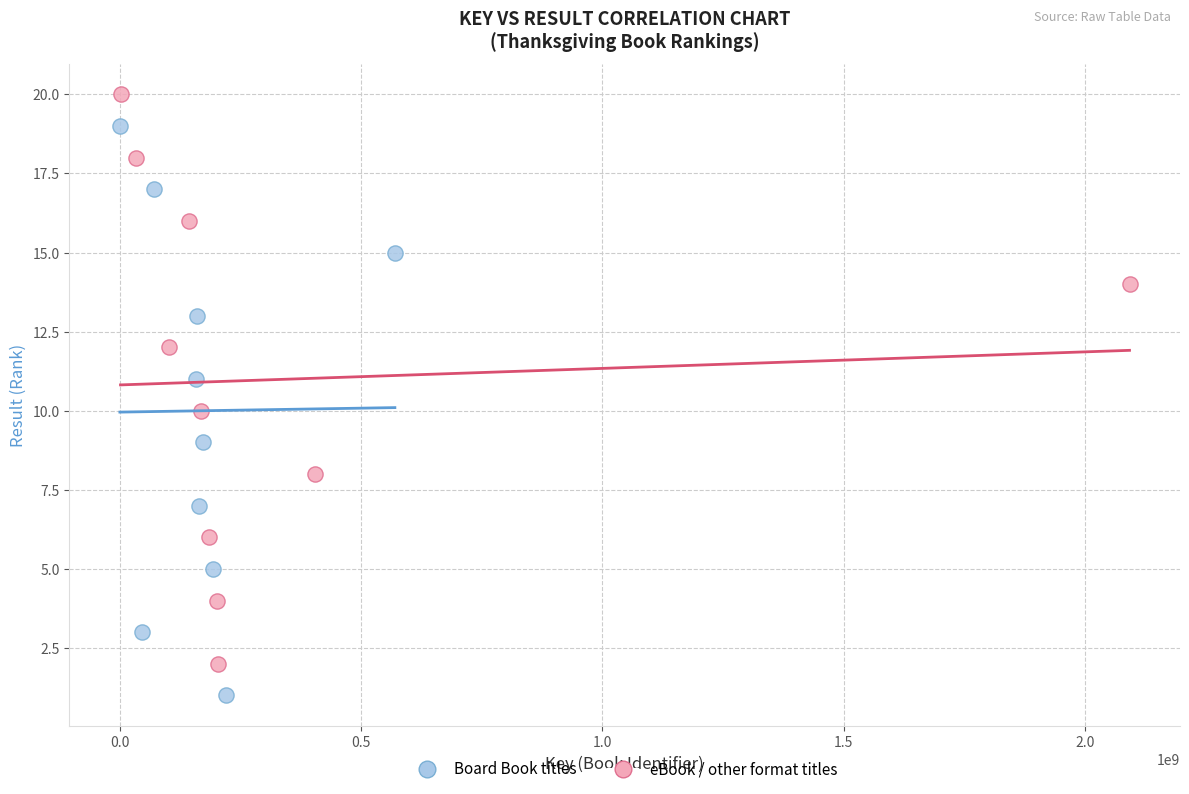

Which series contains the highest Y value?

eBook / other format titles